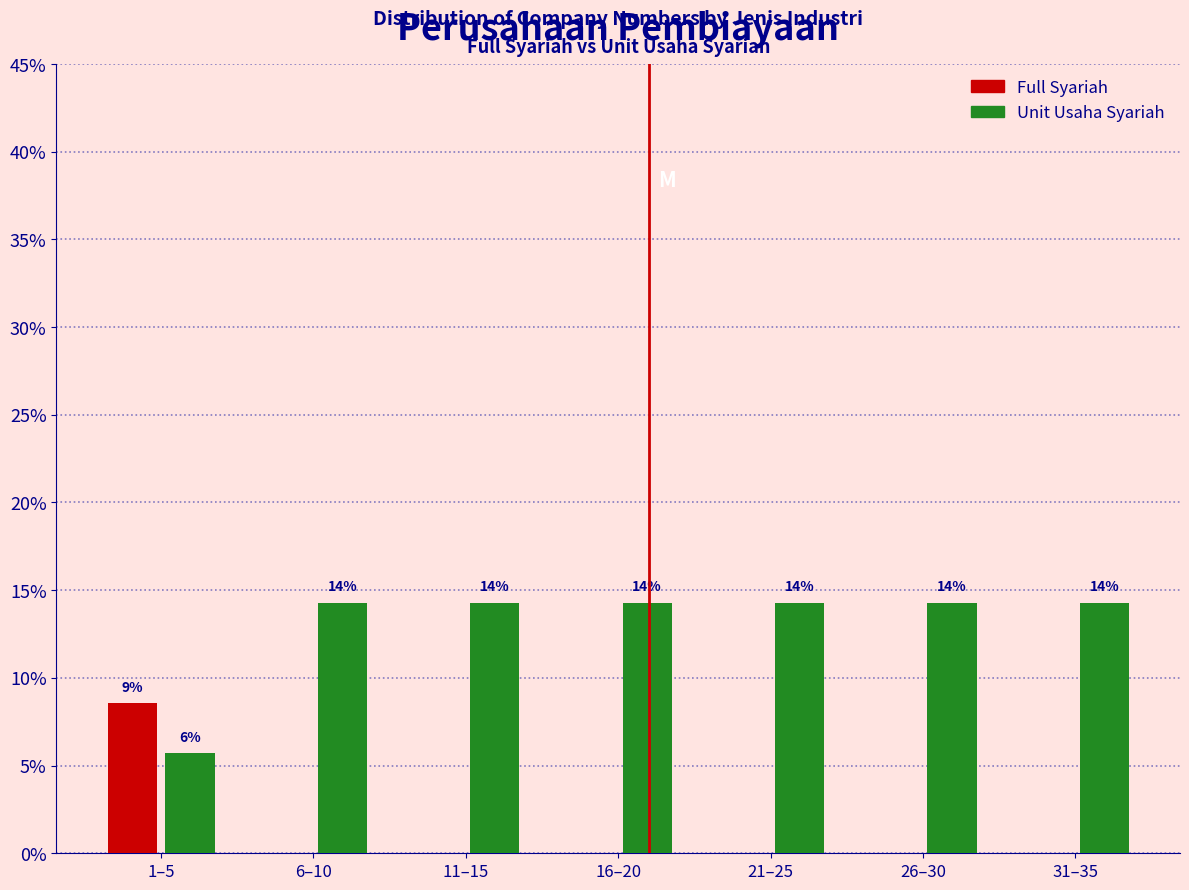

What are all the series names shown in the legend?

Full Syariah, Unit Usaha Syariah